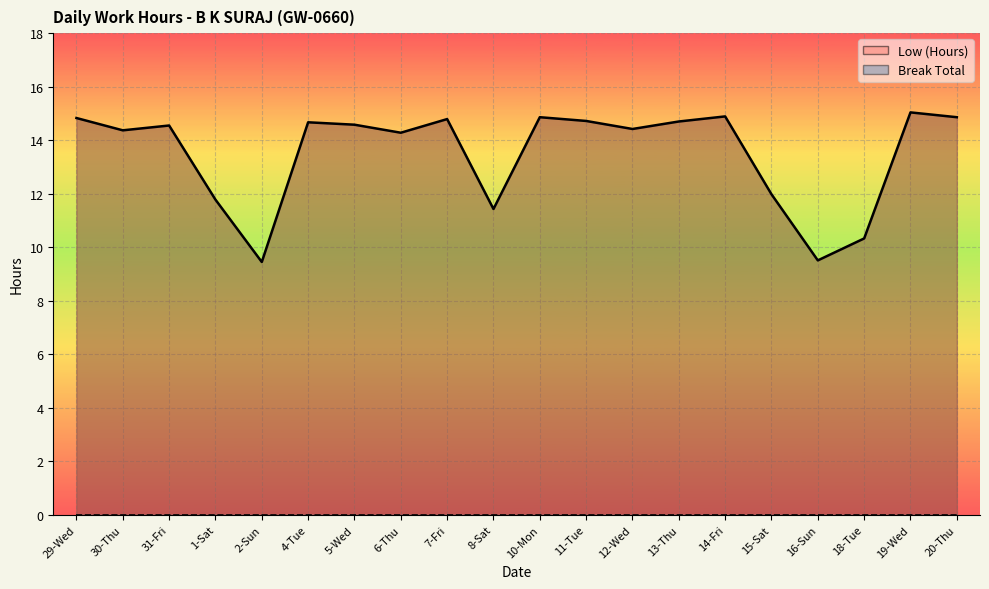

What is the label of the 14th point from the left?

13-Thu